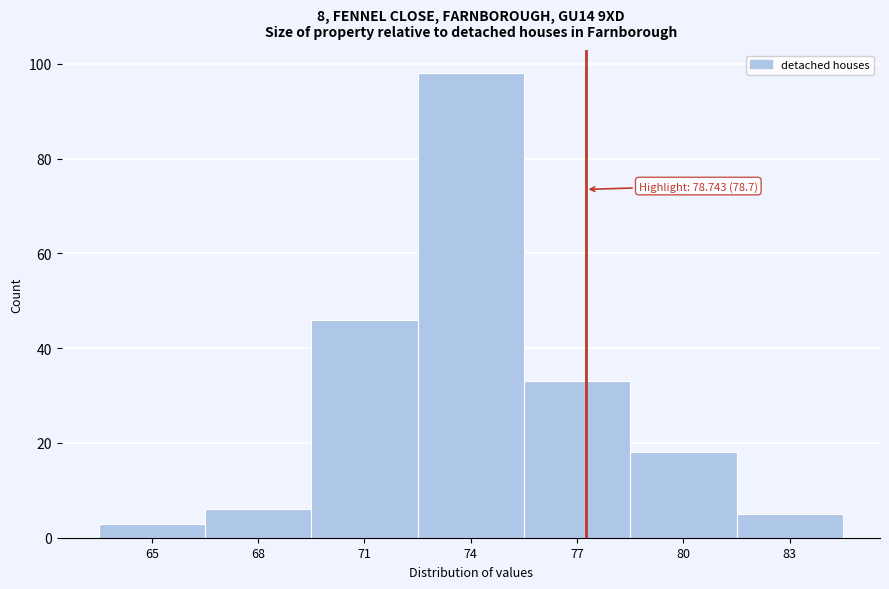

Reading left to right, list all the values displayed in this chart.

65=3	68=6	71=46	74=98	77=33	80=18	83=5